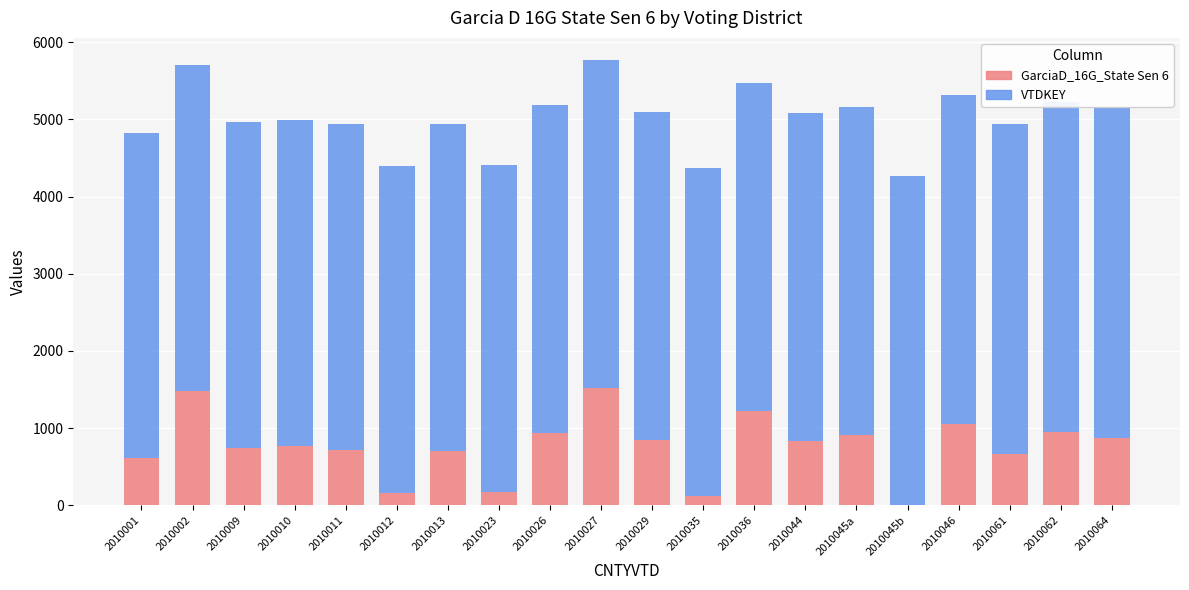

What is the total value across all series at 2010064?

5148